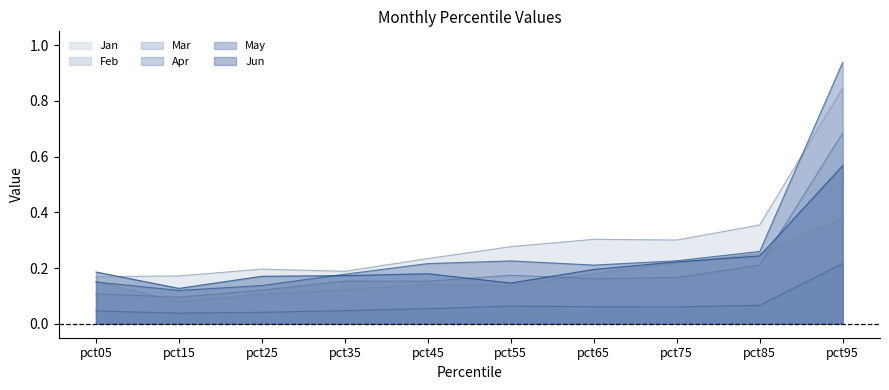

What is the difference between the Feb values at pct95 and pct25?

0.3